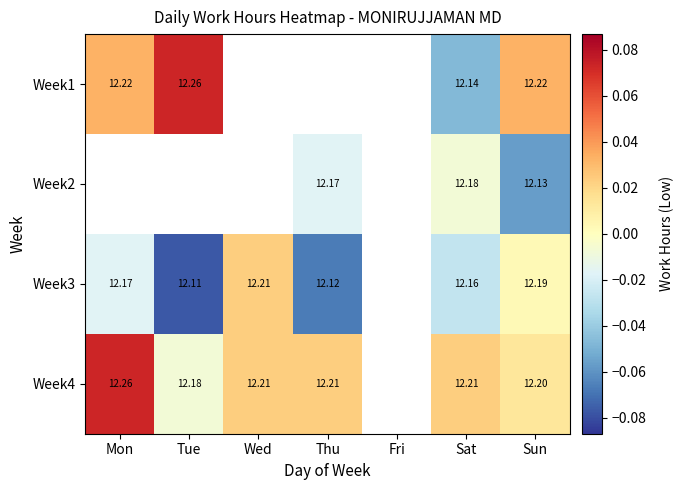

Is it true that Week1 equals -0.1 at Sat?

False